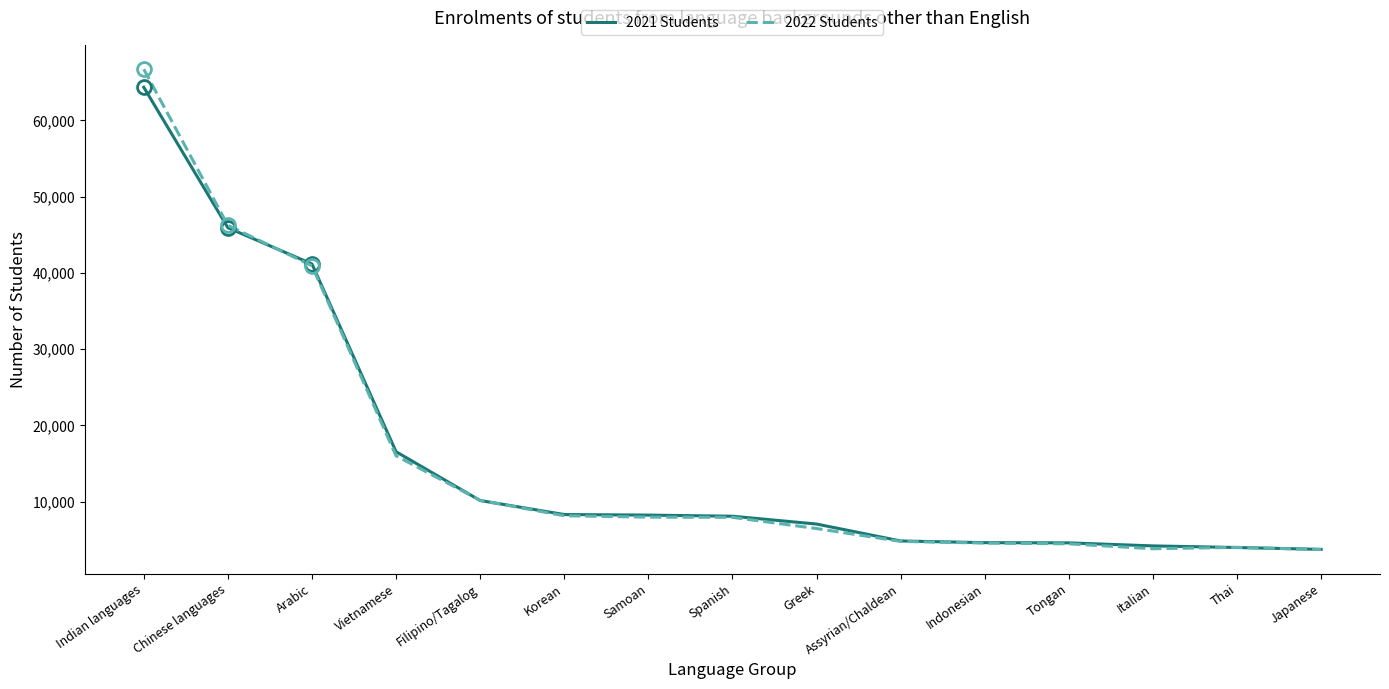

Is it true that 2021 Students equals 8098 at Spanish?

True